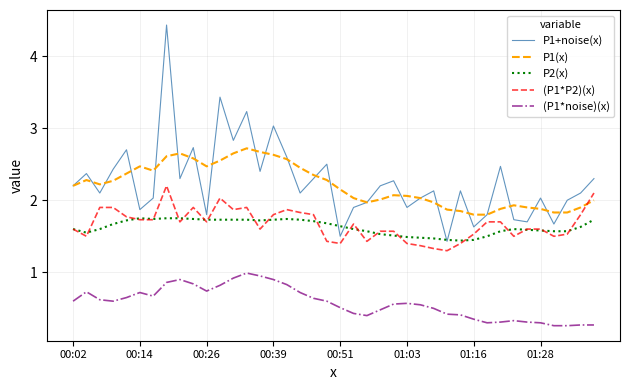

Which series has the widest spread of values?

P1+noise(x)